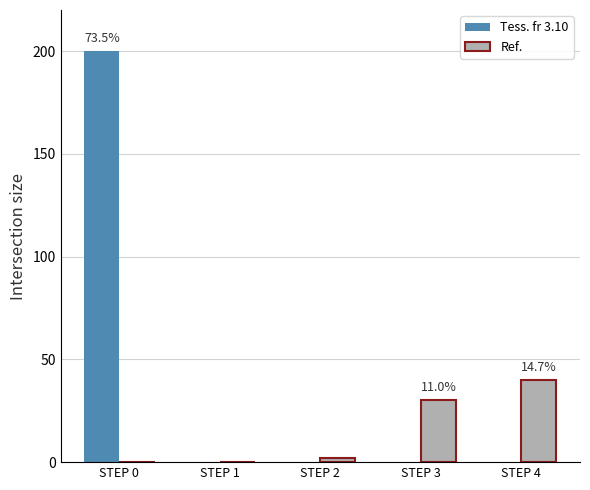

What is the sum of the Tess. fr 3.10 values at STEP 0 and STEP 4?

200